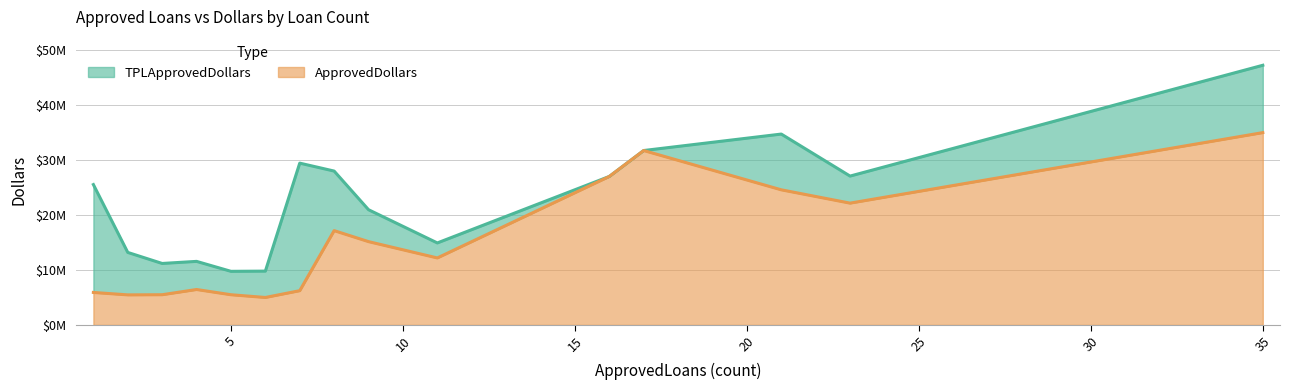

How many interior local valleys does the TPLApprovedDollars series have?

4